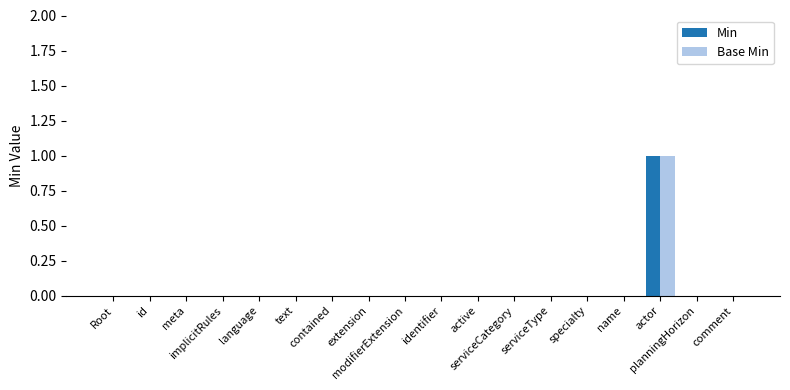

Which series has the largest range (max minus min)?

Min